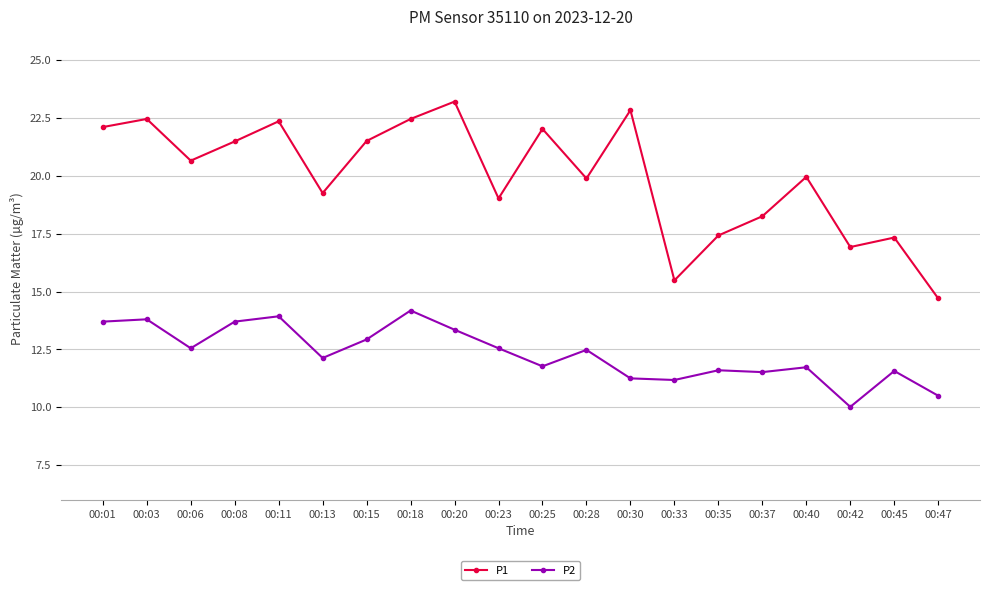

What are all the series names shown in the legend?

P1, P2